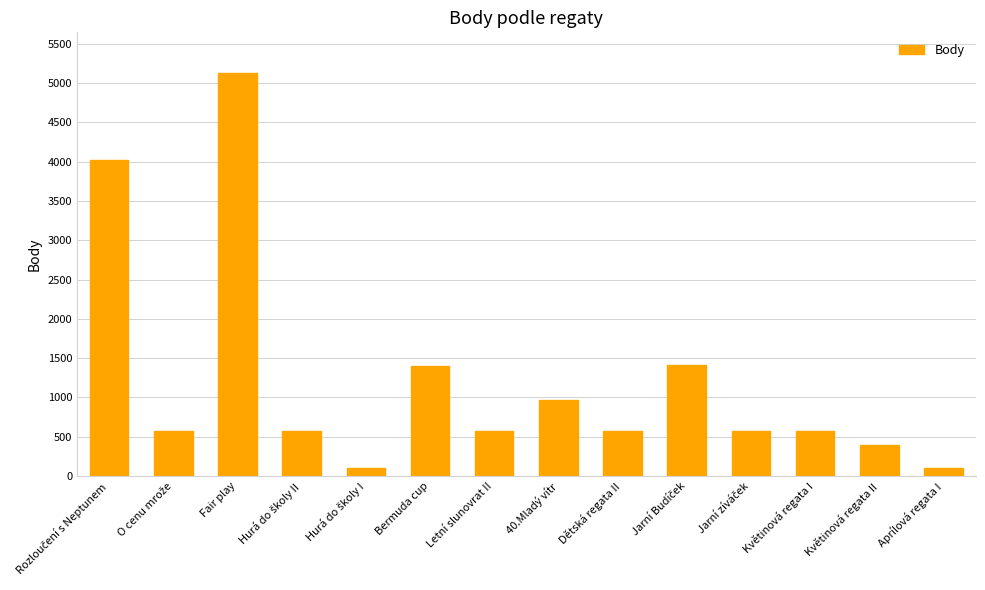

What is the greatest value displayed?

5131